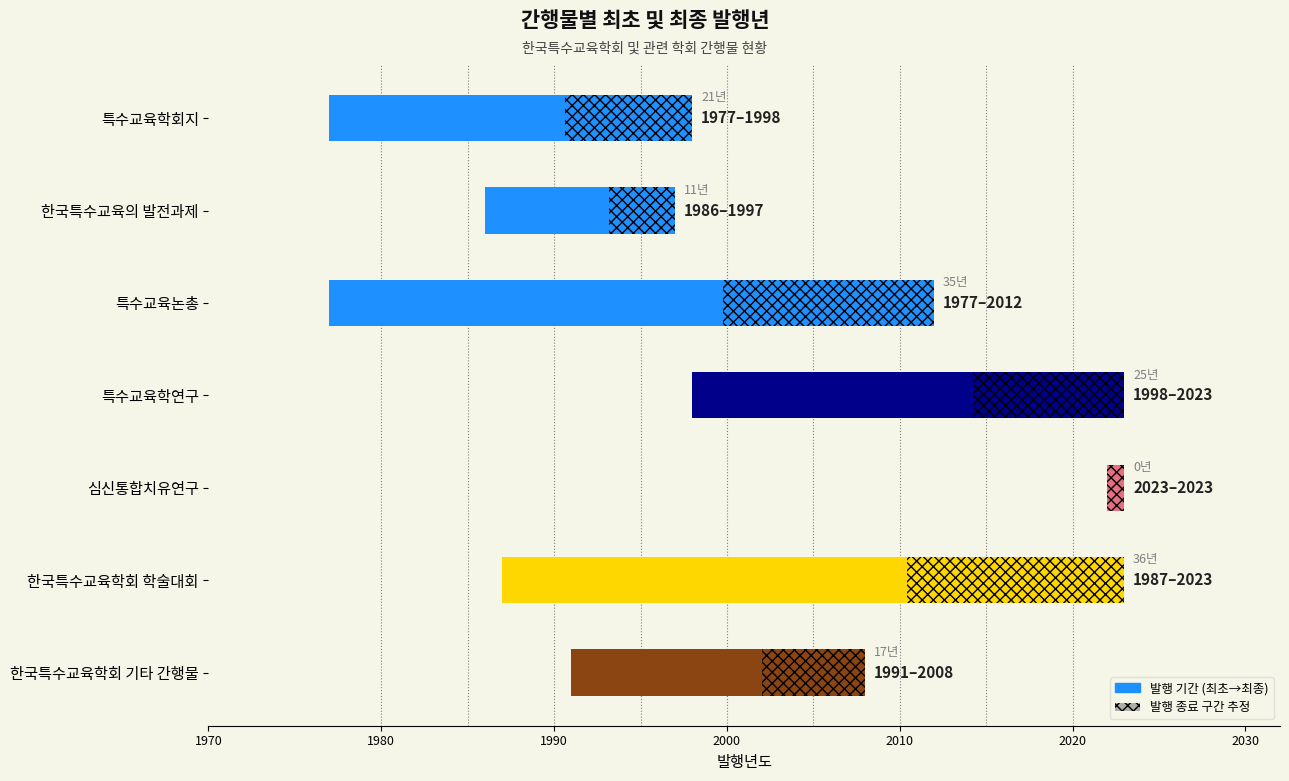

The value at 특수교육논총 is 56. True or false?

False